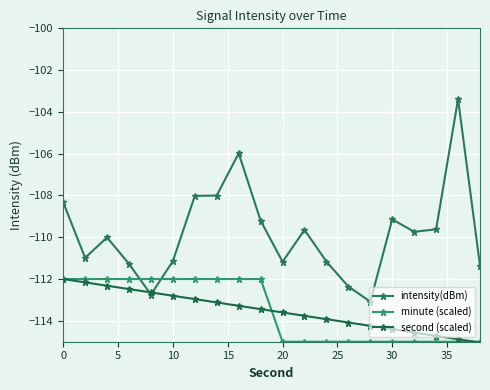

Which series has the largest range (max minus min)?

intensity(dBm)